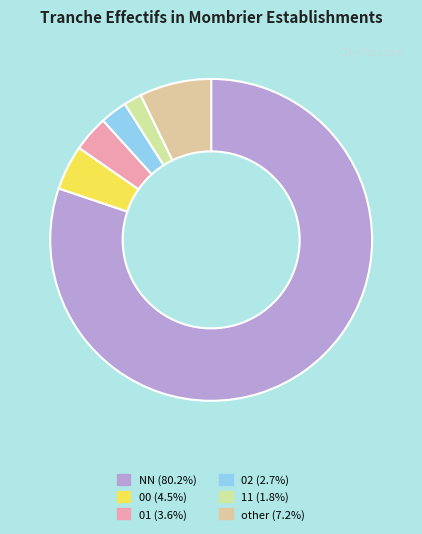

To the nearest percent, what percentage of the pie is 01?

4%